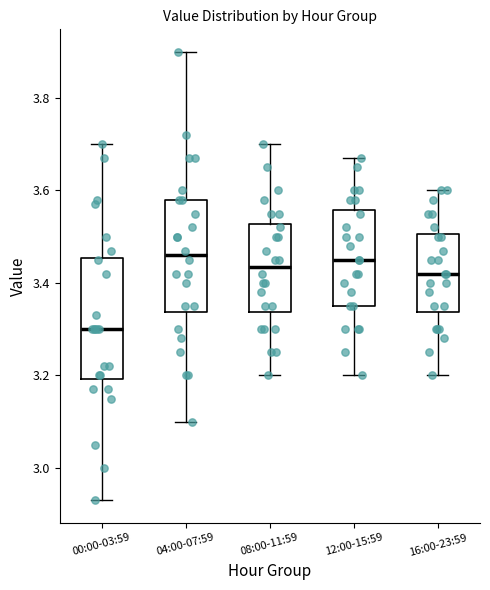

Reading left to right, transcribe this box plot: for each box, give where its median line is, the range the box spans, and where its two whiskers end, as read against the y-axis. The values are not printed on the chart, so give them approximately, as read against the axis.

00:00-03:59: median 3.30, box 3.20 to 3.46, whiskers 2.94 to 3.70
04:00-07:59: median 3.46, box 3.34 to 3.58, whiskers 3.10 to 3.90
08:00-11:59: median 3.44, box 3.34 to 3.52, whiskers 3.20 to 3.70
12:00-15:59: median 3.46, box 3.36 to 3.56, whiskers 3.20 to 3.68
16:00-23:59: median 3.42, box 3.34 to 3.50, whiskers 3.20 to 3.60